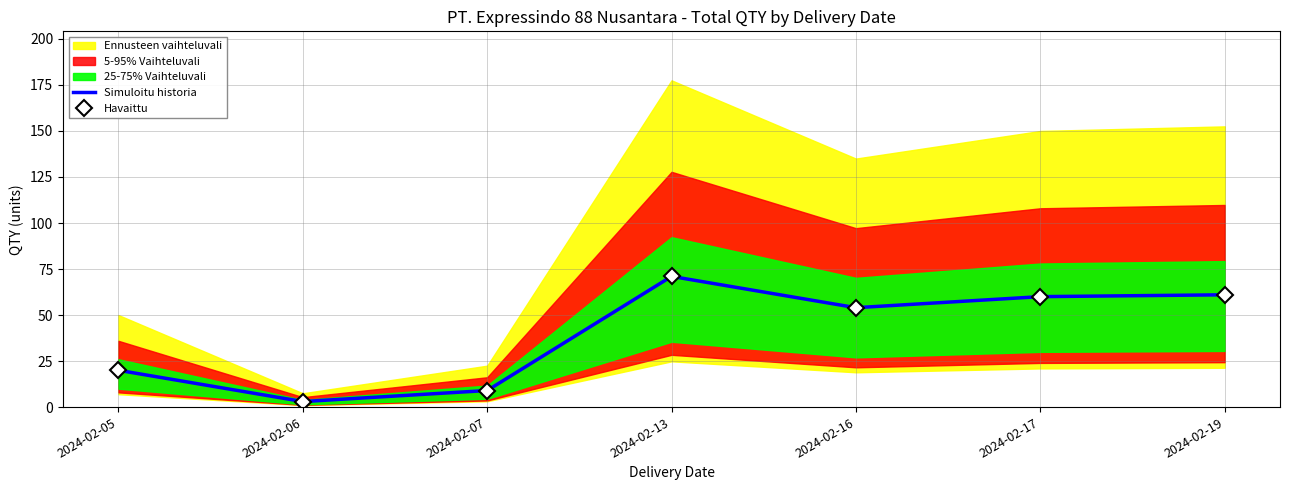

What is the minimum value for Simuloitu historia?

3